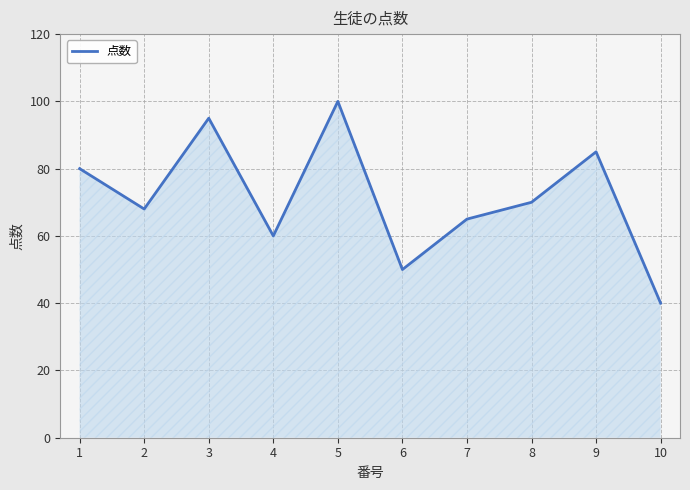

What is the approximate value at 3, to the nearest 5?

95